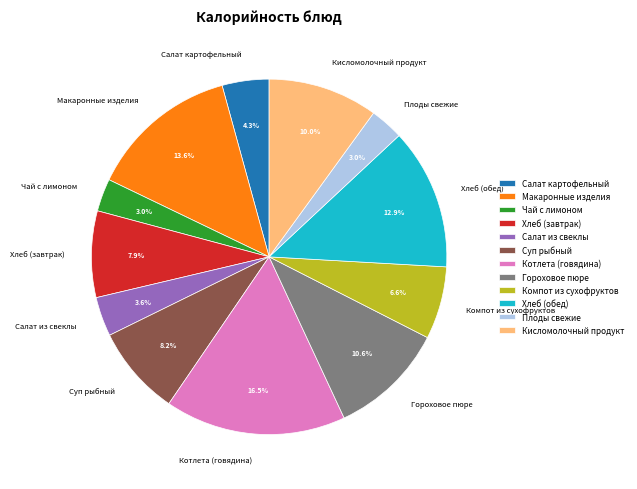

Which slice is the largest?

Котлета (говядина)